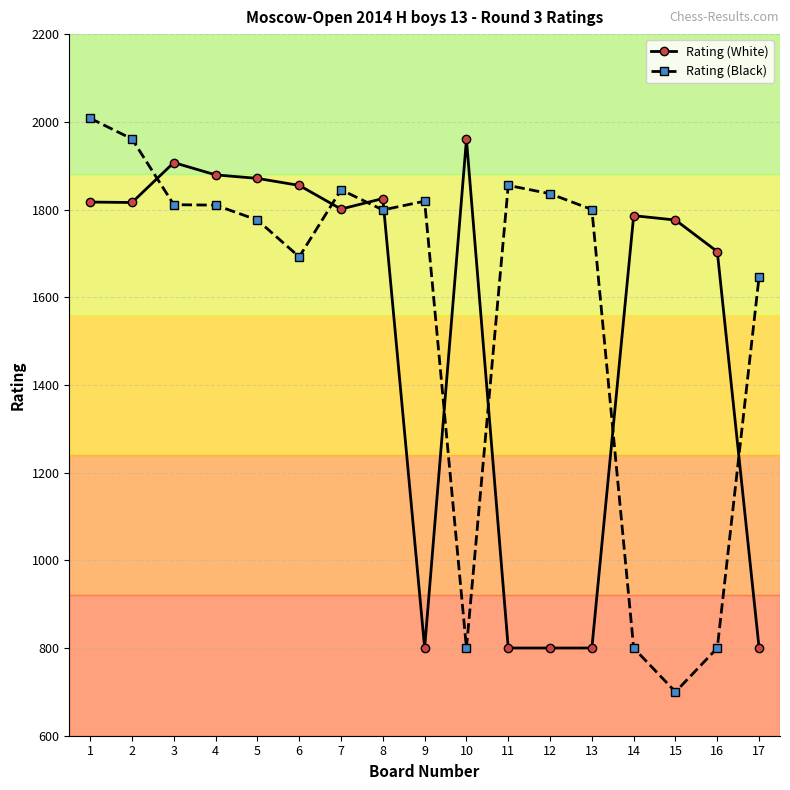

At 10, list the series in order from smallest to largest.

Rating (Black), Rating (White)